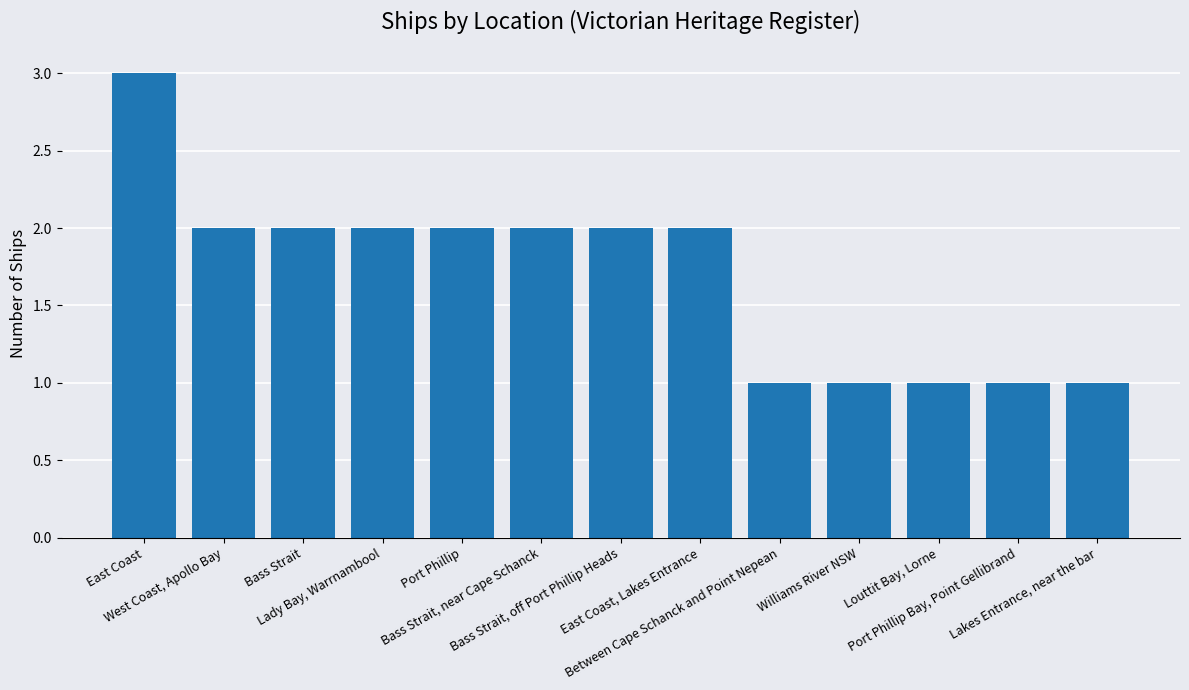

How many values are between 1 and 2?

12